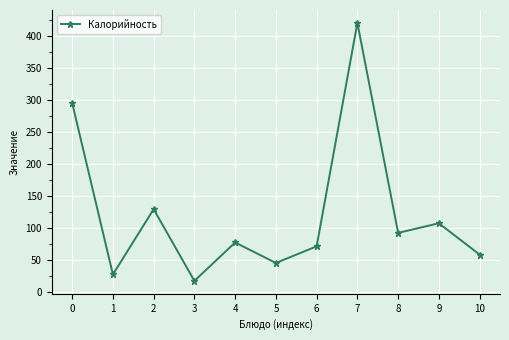

Reading left to right, extract all data points from this chart.

296	28	130	18	78	46	72	421	93	108	59